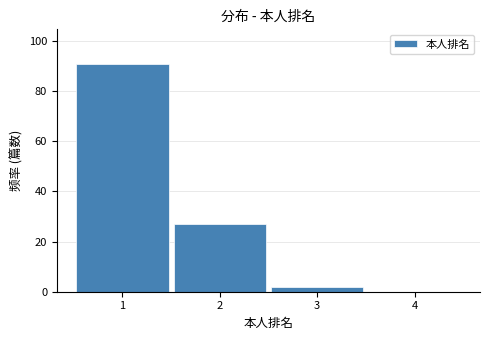

Which range on the x-axis has the tallest bar?

0.5 to 1.5